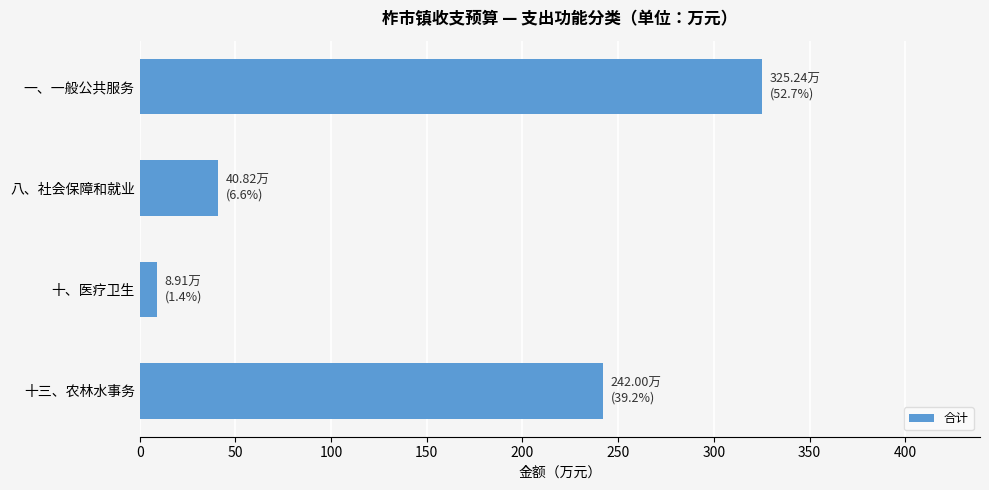

What is the smallest value displayed?

8.9